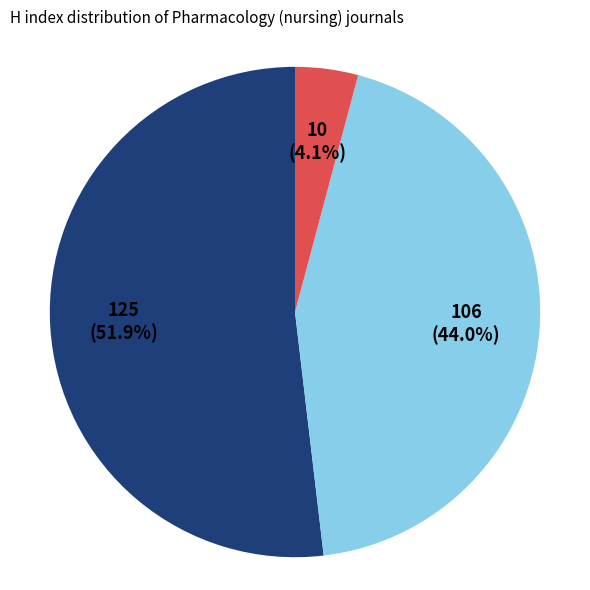

Does any single category account for the majority?

Yes